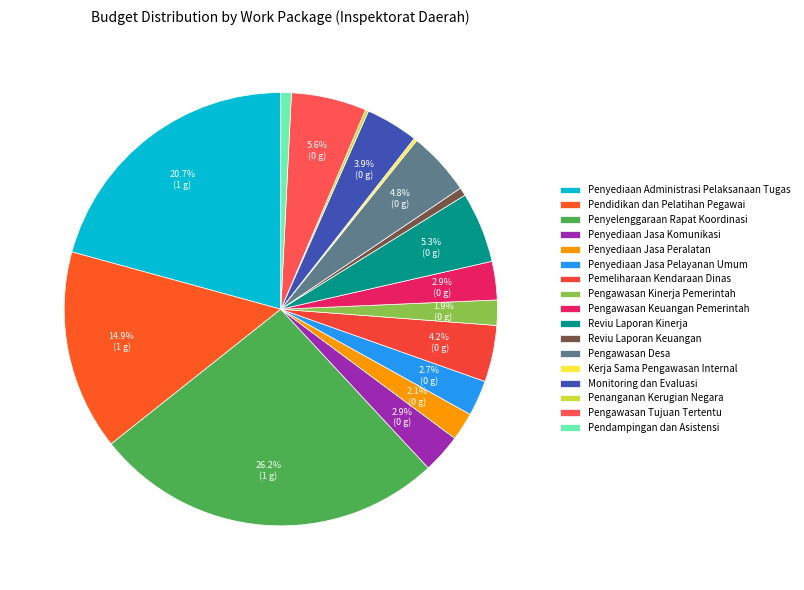

To the nearest percent, what is the combined percentage of Pendampingan dan Asistensi and Reviu Laporan Kinerja?

6%